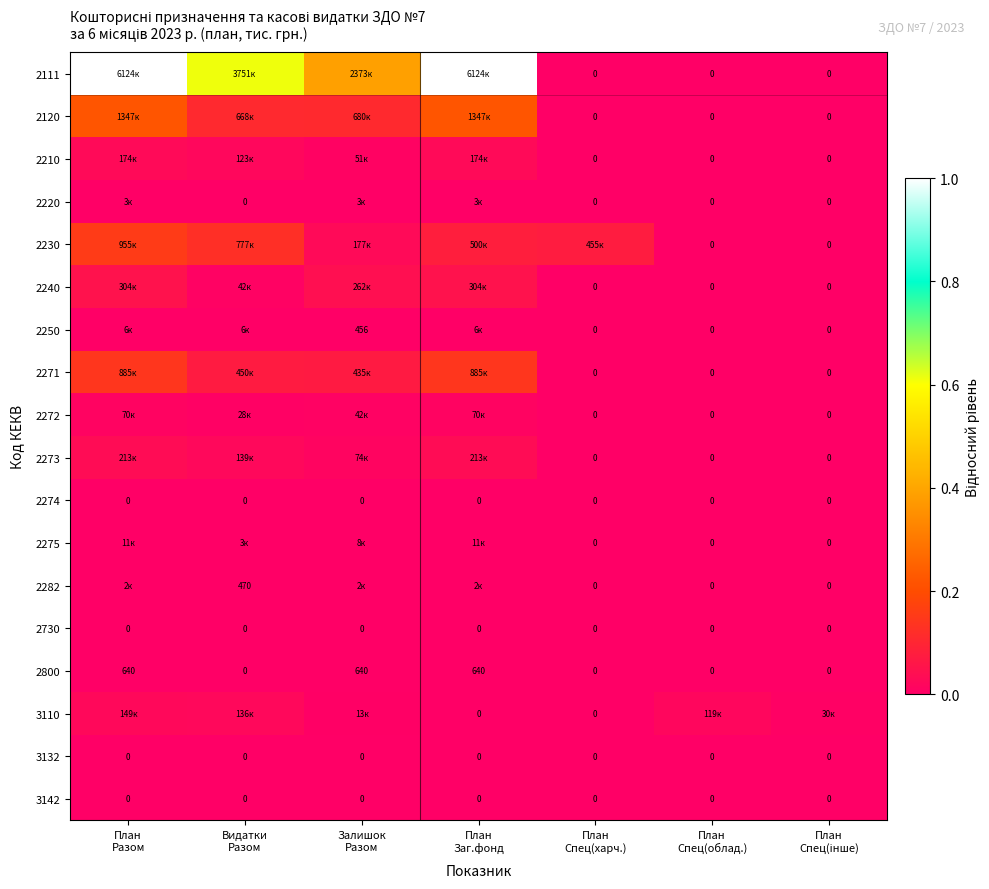

How many data points in 2250 are above 0?

4